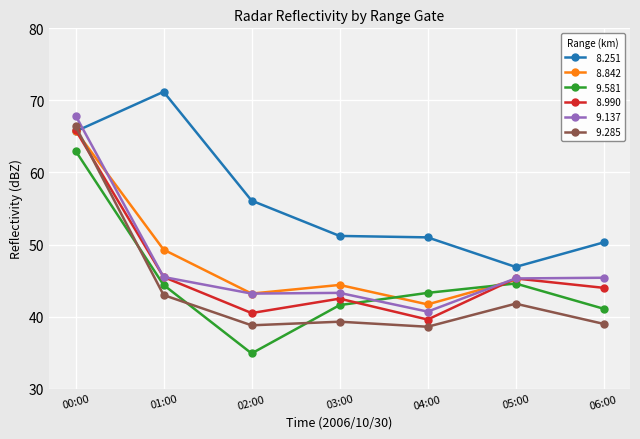

True or false:   9.285 and   8.251 cross at least once.

True